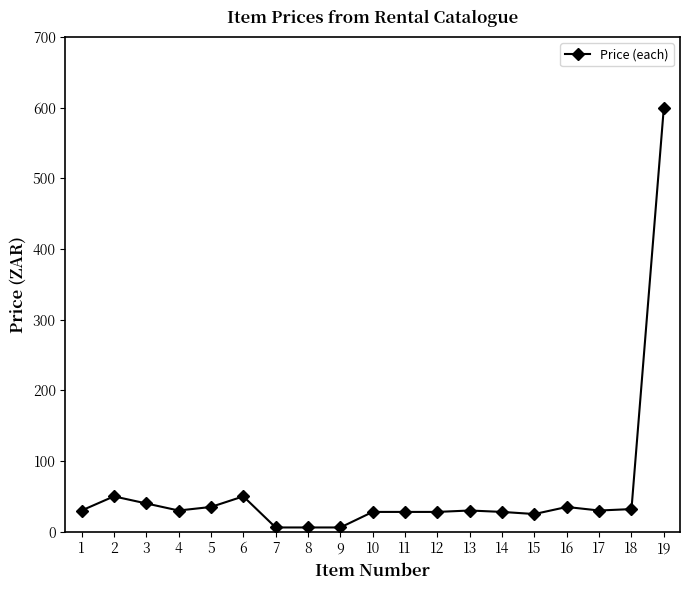

What is the change in value from 15 to 18?

+7